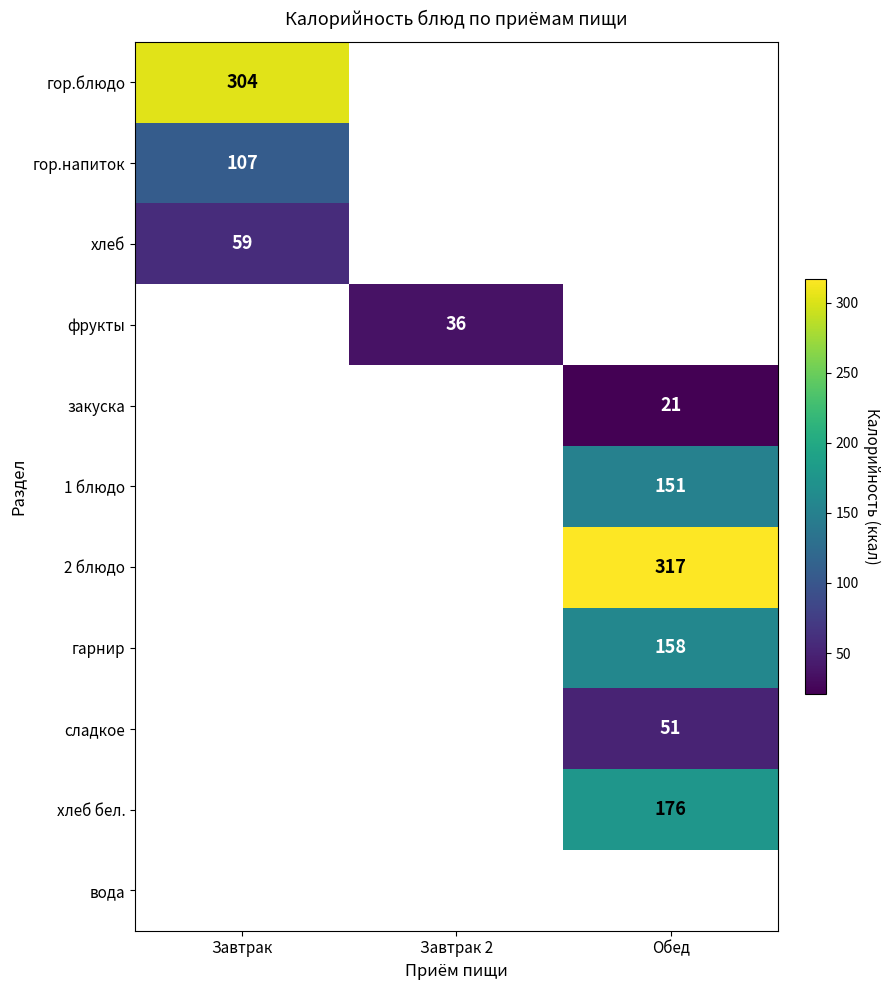

The 2 блюдо series shows 317 at Обед. True or false?

True